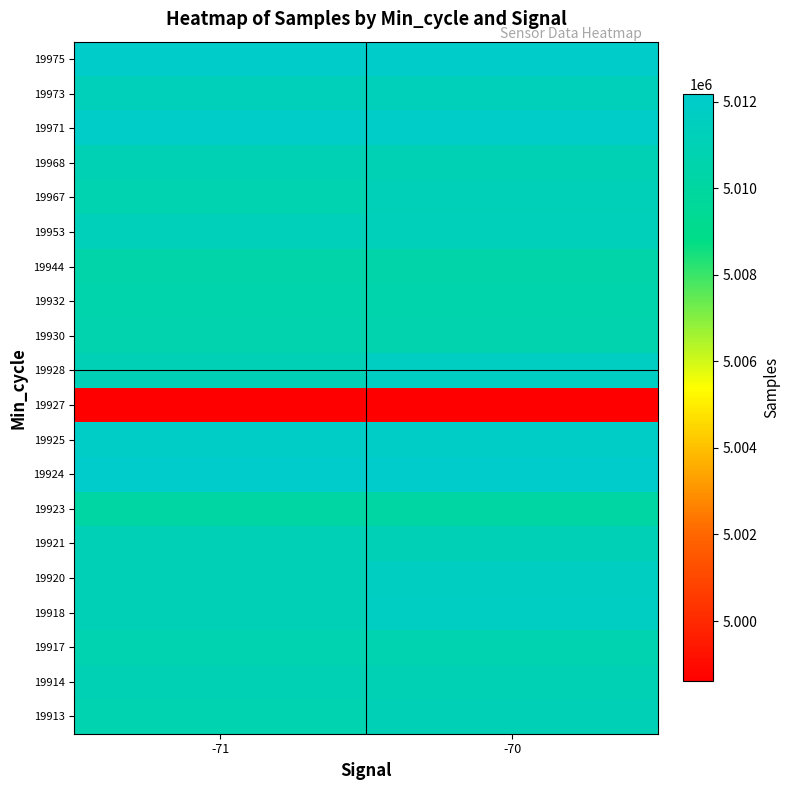

At which category does the chart reach its minimum across all series?

-71